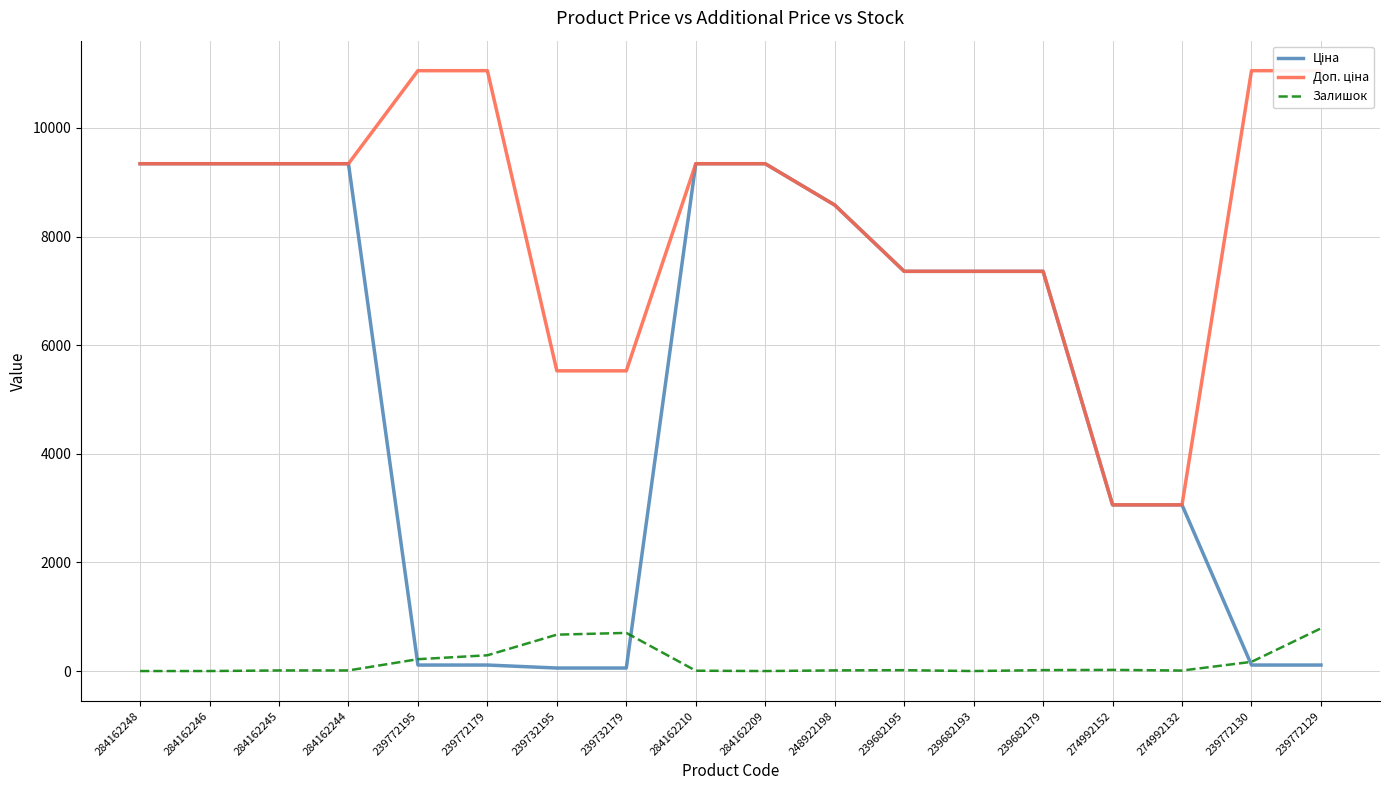

What is the difference between the highest and lowest values at 284162209?

9342.0